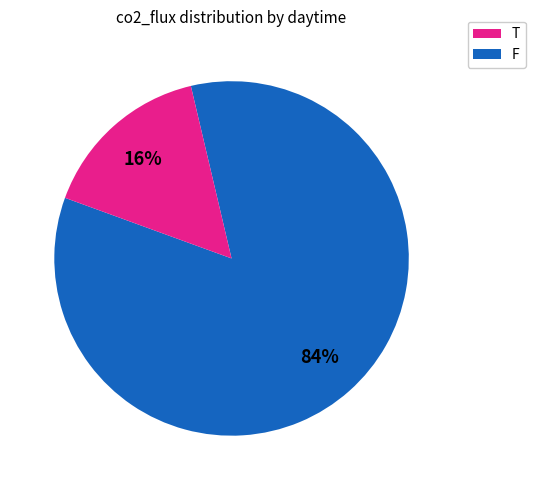

To the nearest percent, what is the average slice percentage?

50%